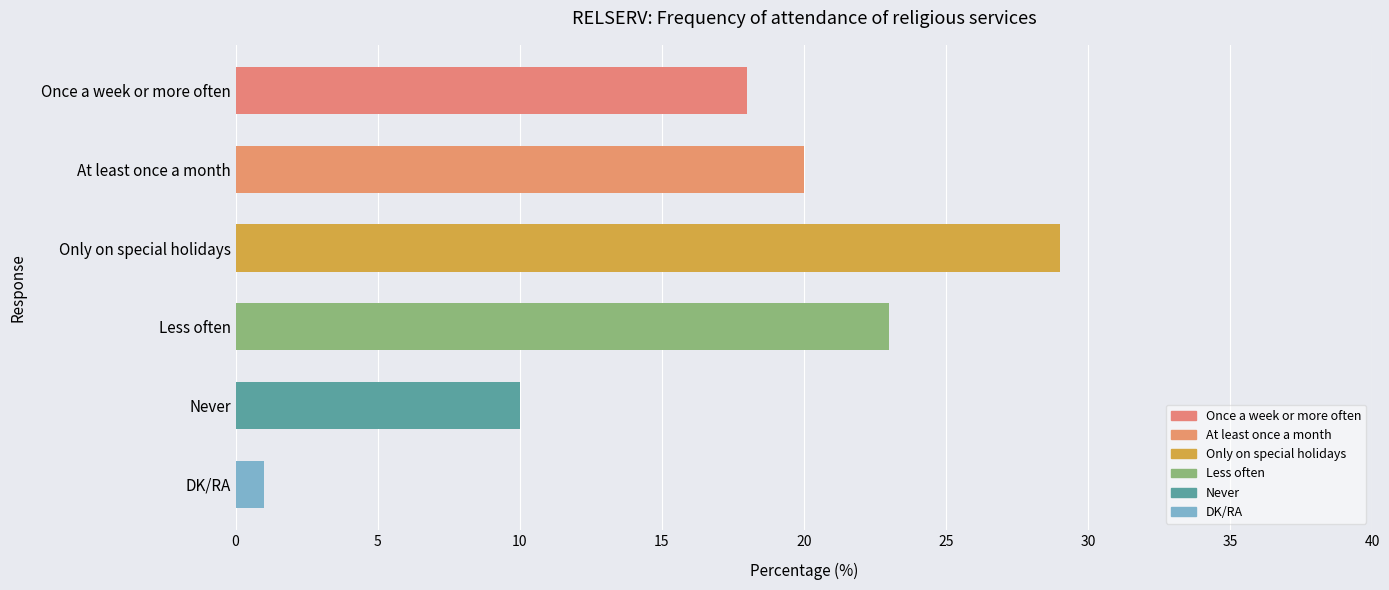

Which has a higher value, Once a week or more often or Less often?

Less often